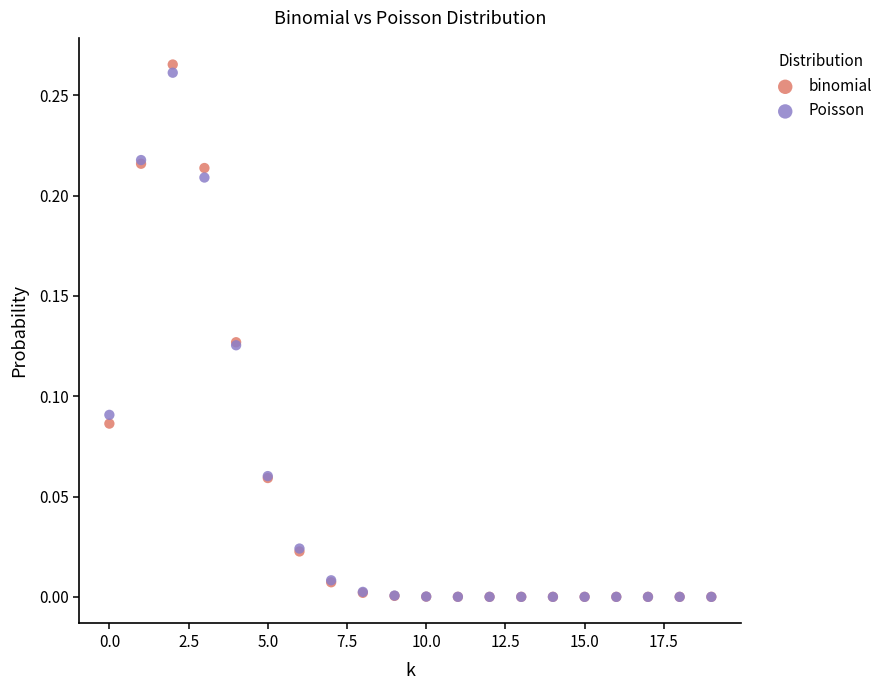

Which series has the largest Y range (max minus min)?

binomial